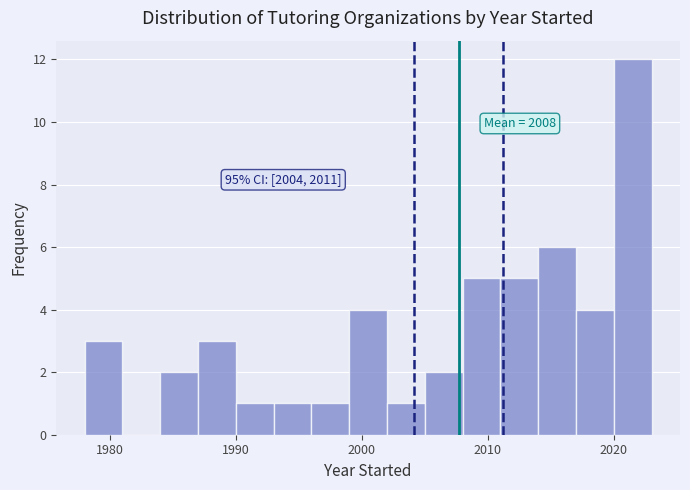

Read against the x-axis, roughly where is the centre of the tallest bar?

2022